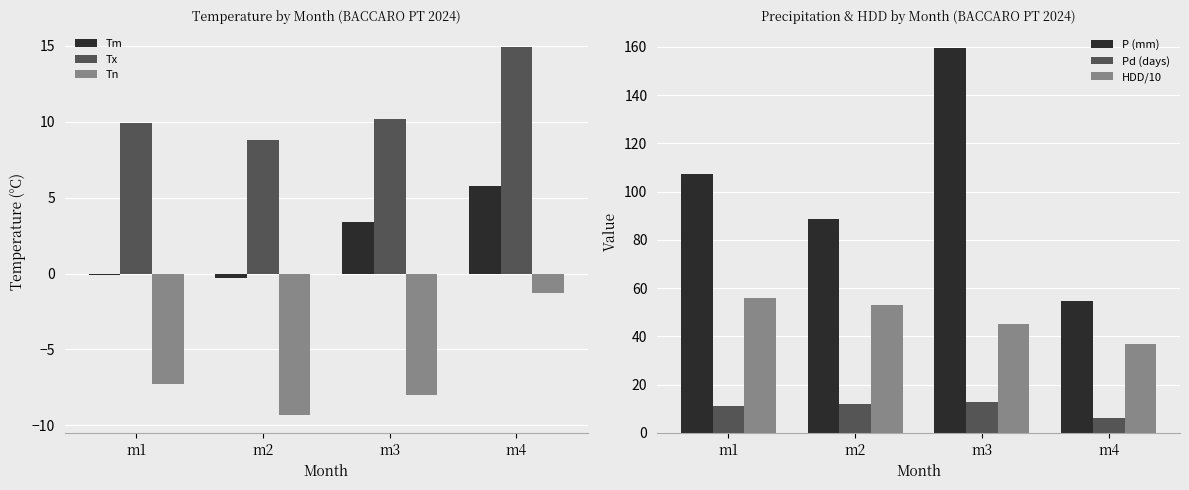

True or false: P (mm) has a value of 54.5 at m4.

True